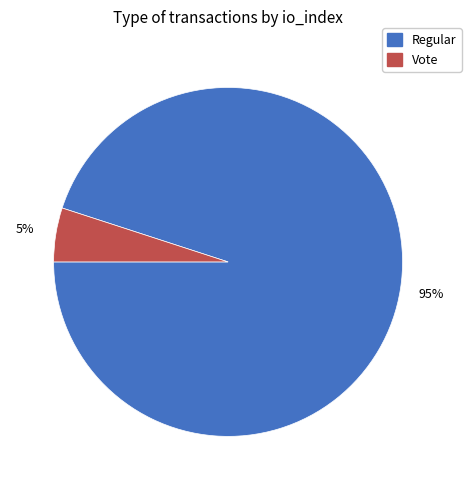

What is the ratio of the value at Regular to the value at Vote?

19.0